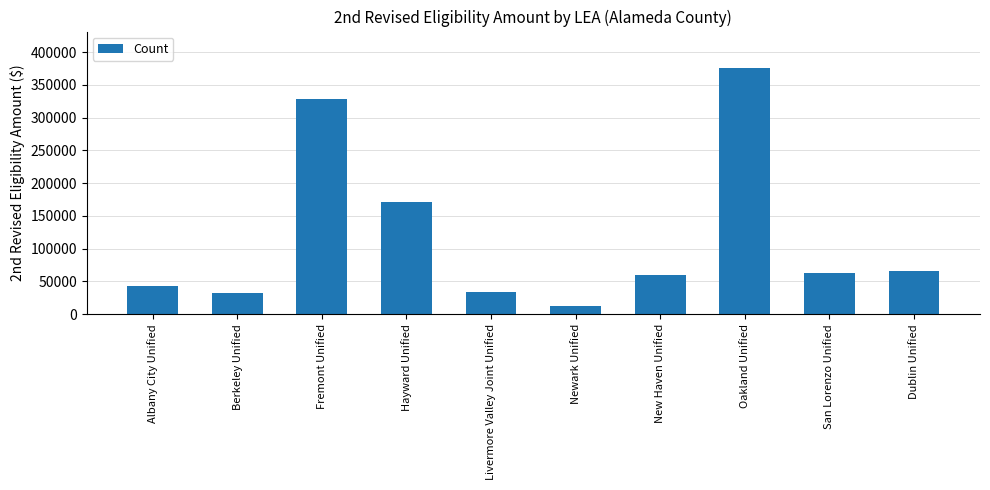

Reading right to left, list all the values displayed in this chart.

Dublin Unified=66098	San Lorenzo Unified=63202	Oakland Unified=375182	New Haven Unified=59928	Newark Unified=12212	Livermore Valley Joint Unified=34119	Hayward Unified=170595	Fremont Unified=329103	Berkeley Unified=31853	Albany City Unified=43561